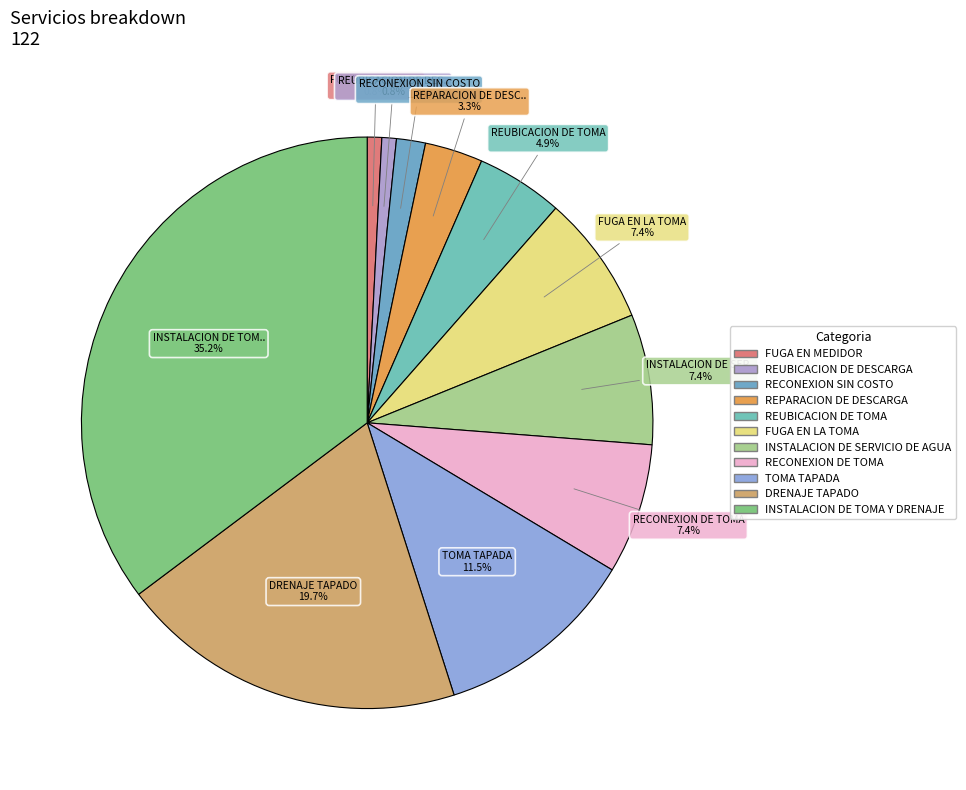

Does FUGA EN LA TOMA account for over 50% of the chart?

No